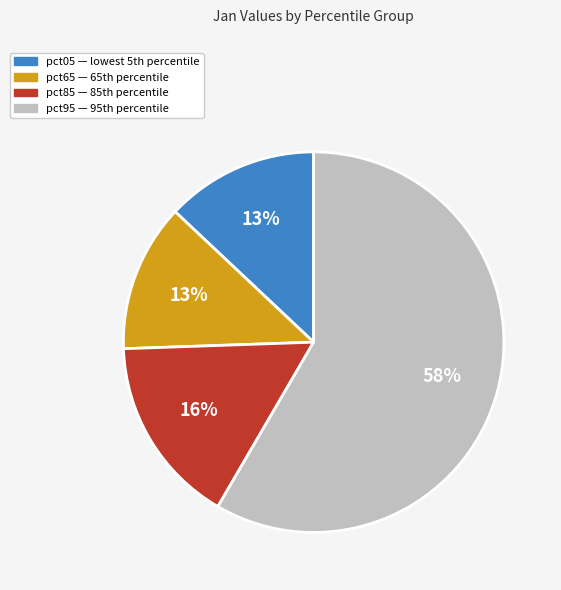

How many slices are in this pie chart?

4